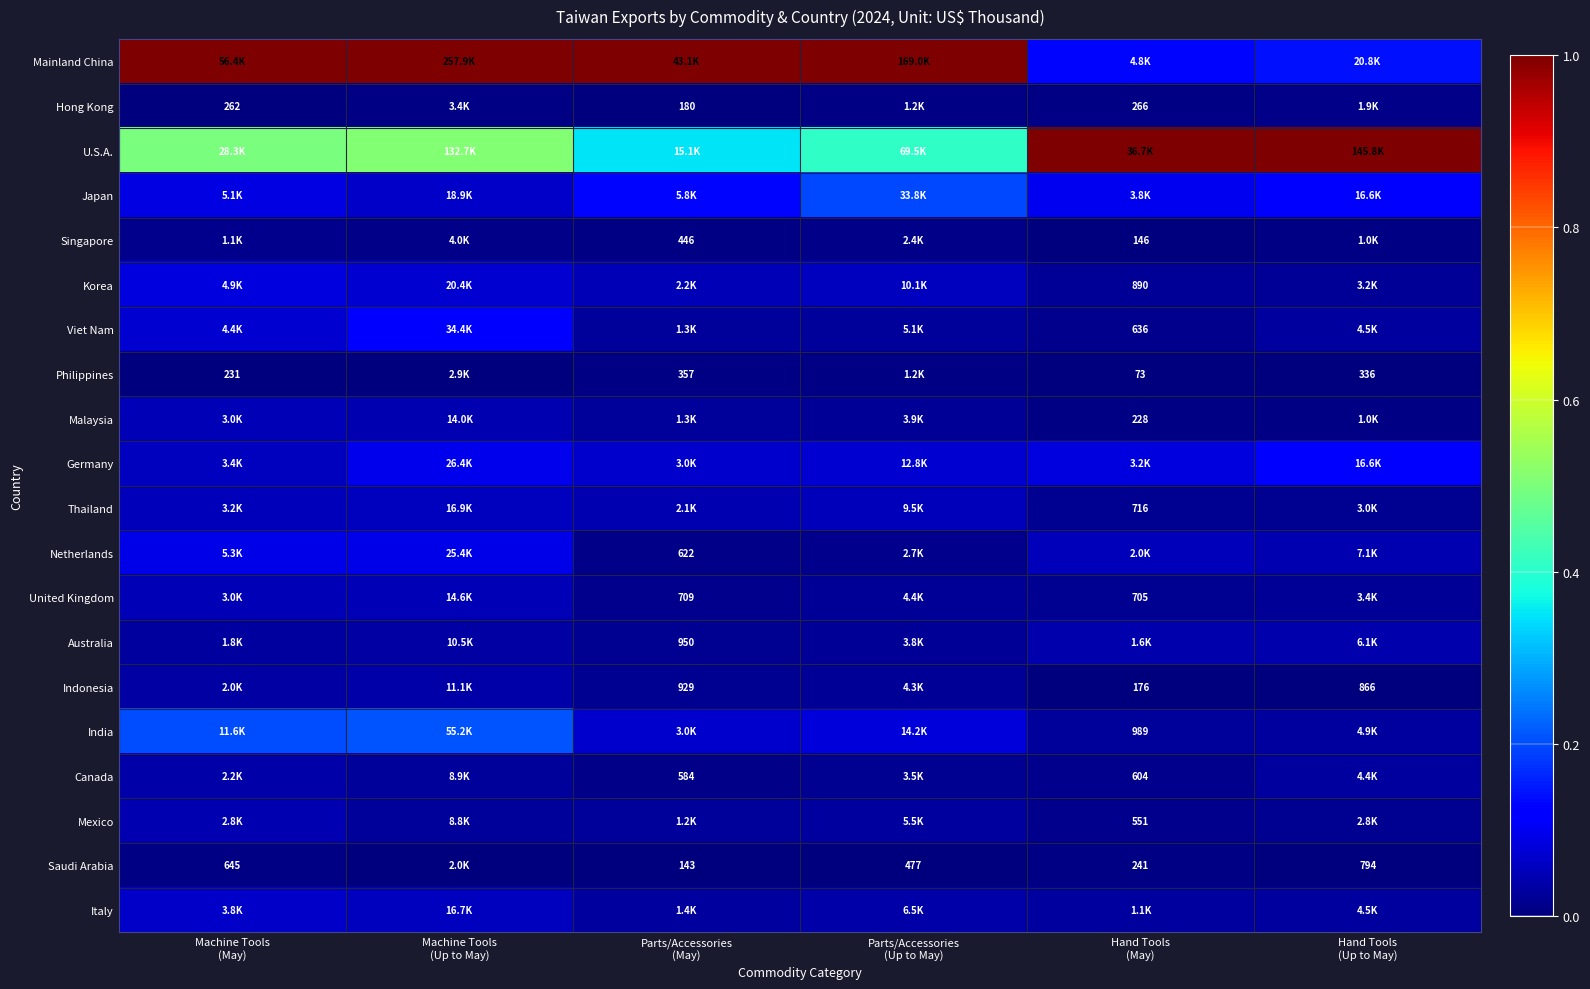

The Mainland China series shows 0.4 at Machine Tools (Up to May). True or false?

False